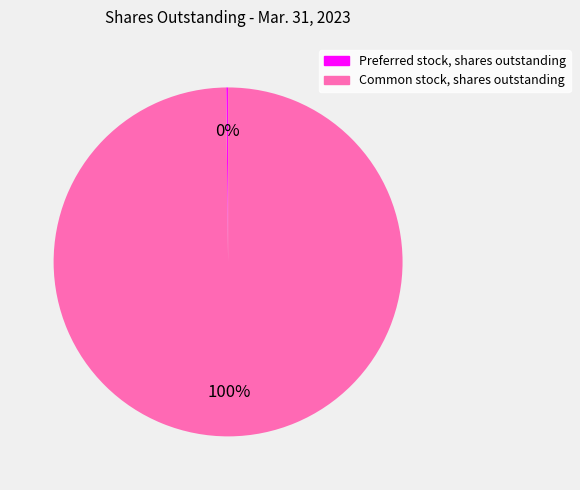

Is there any slice that represents more than half of the pie?

Yes